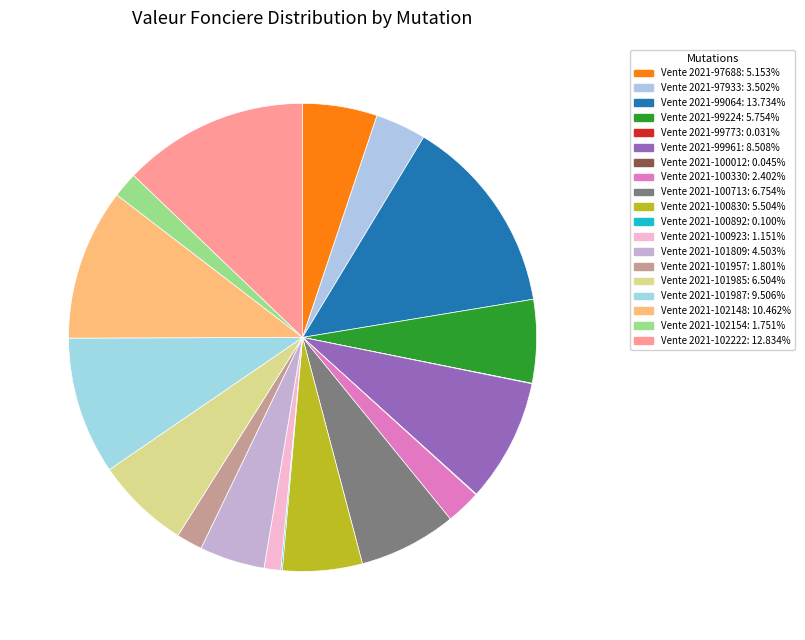

Does any single category account for the majority?

No